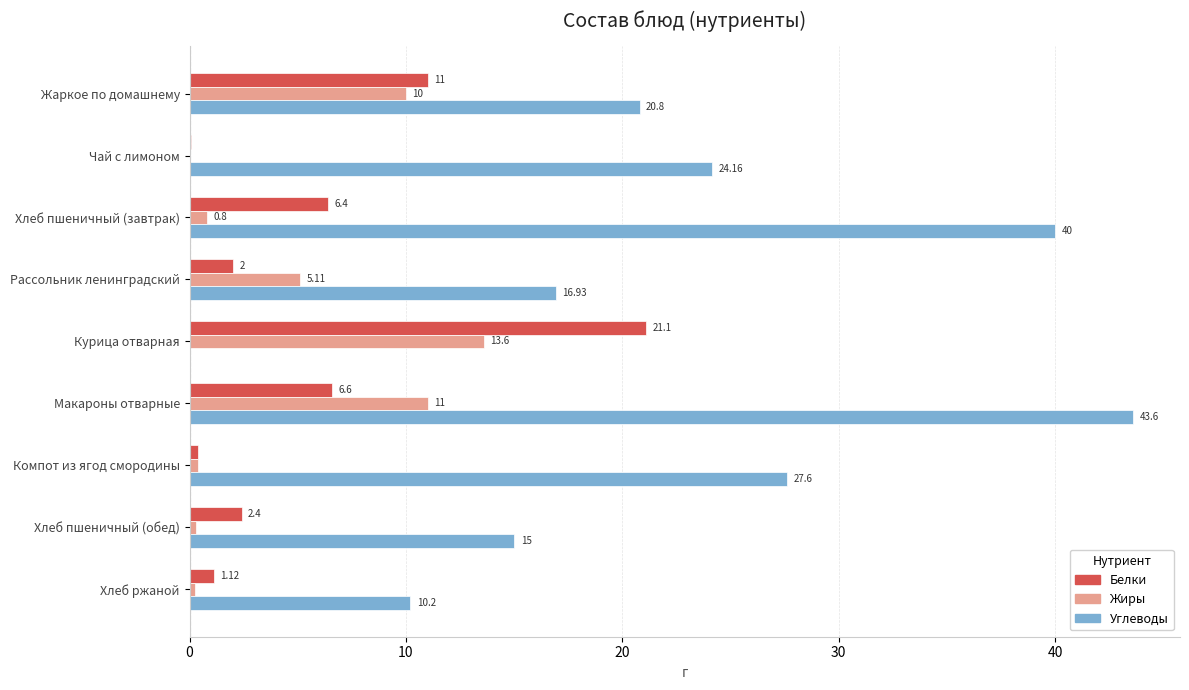

What is the sum of the Жиры values at Макароны отварные and Хлеб пшеничный (обед)?

11.3